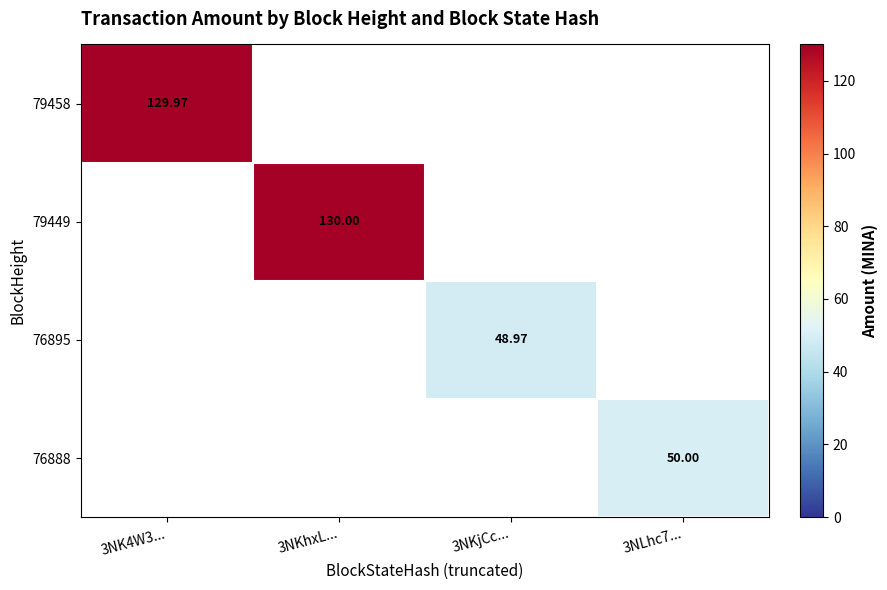

What is the greatest value displayed?

130.0